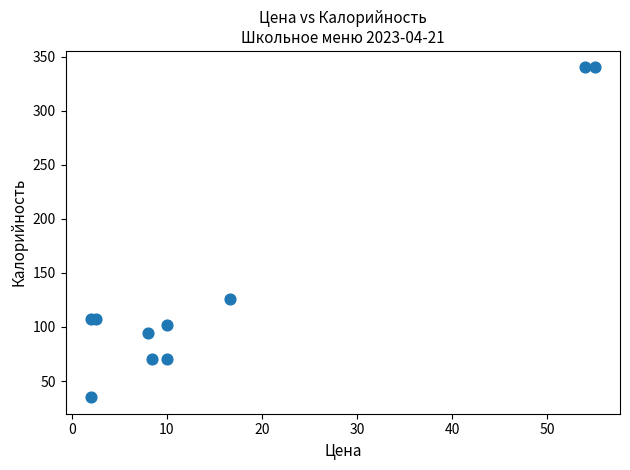

What Y value in the scatter plot is closest to 187?

126.0